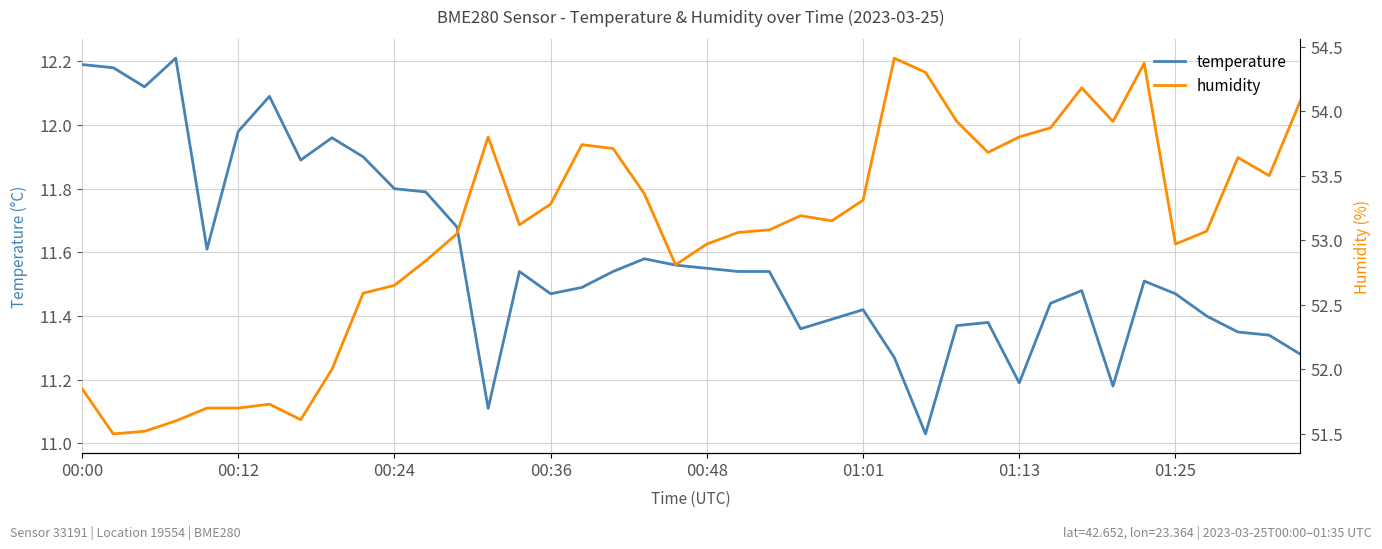

Is this an area chart (filled region under the line)?

No